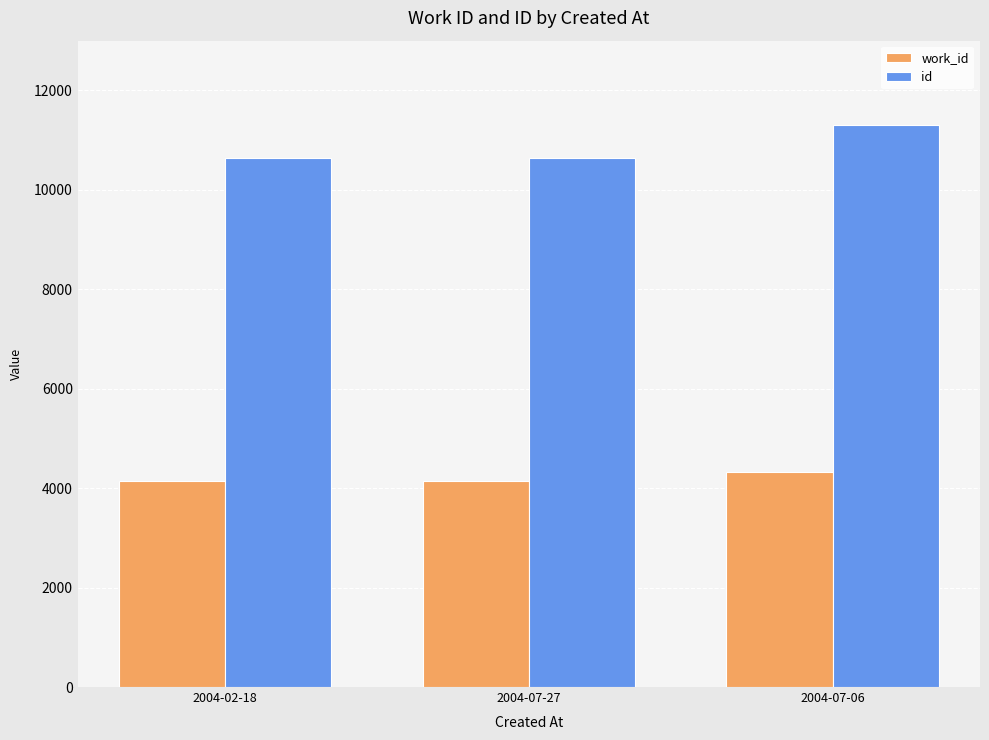

At which label is id closest to 10970?

2004-07-27